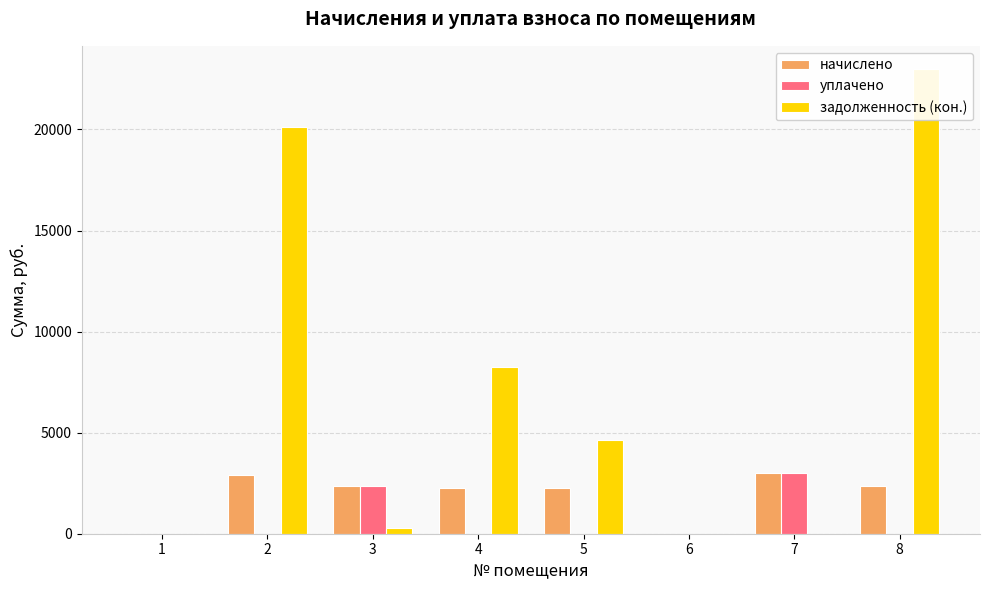

What is the greatest value displayed?

22987.5